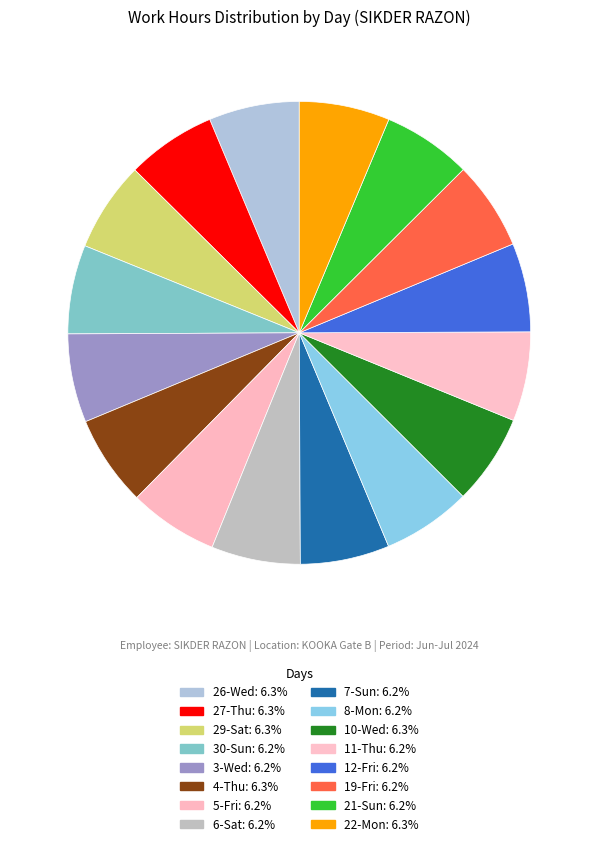

How many segments does this pie chart have?

16